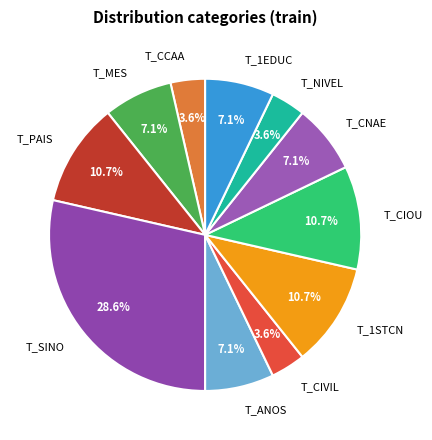

Does T_ANOS account for over 50% of the chart?

No